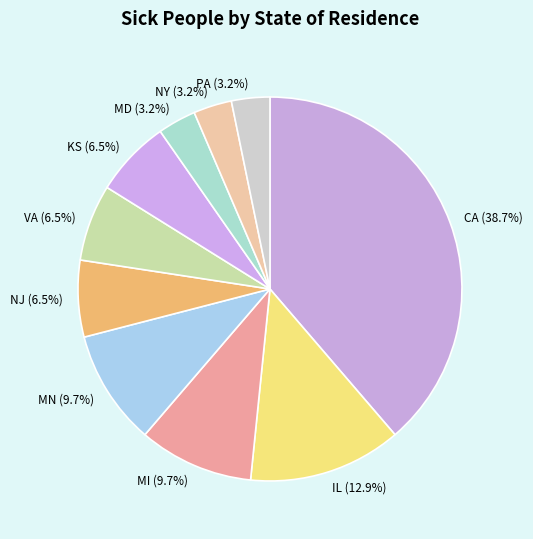

What is the largest slice in the pie chart?

CA